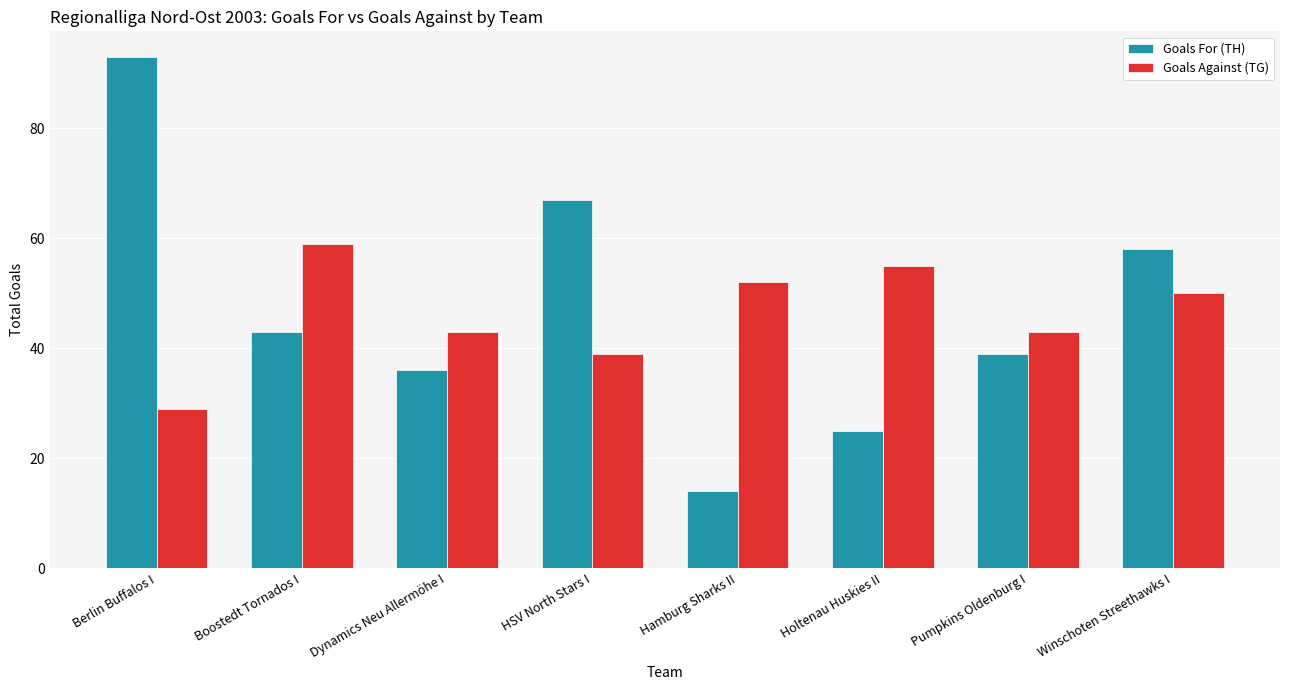

How many series are shown in this chart?

2